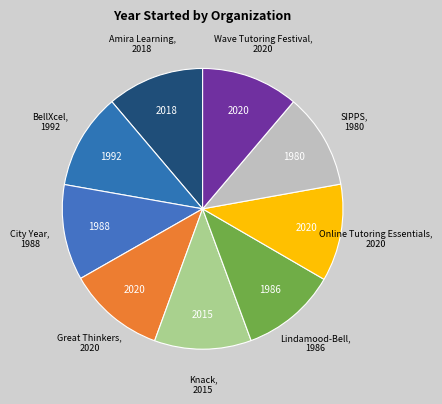

How many slices are in this pie chart?

9